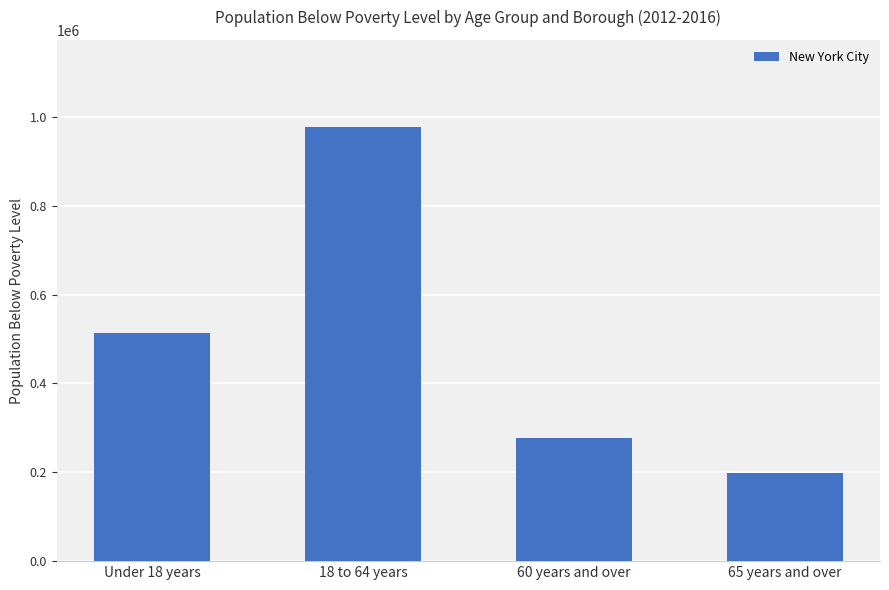

Count the number of categories in the chart.

4